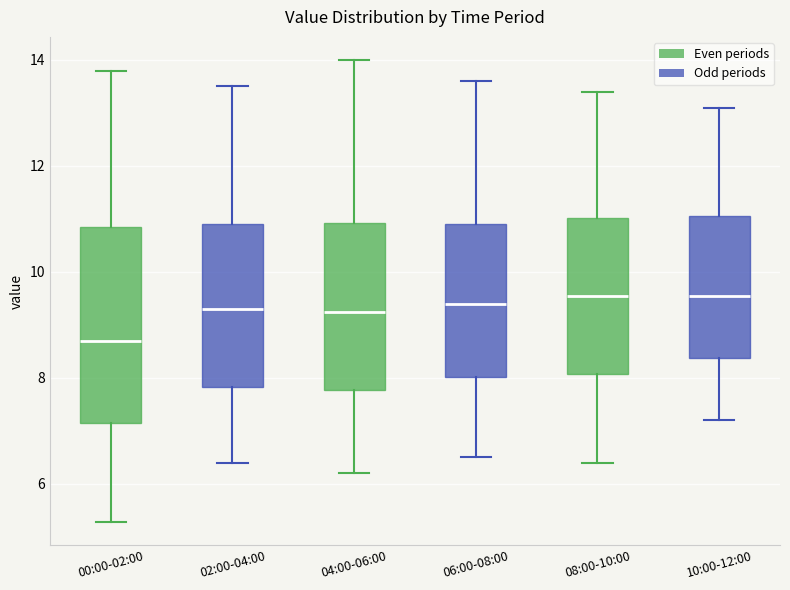

Which box is the tallest, from its lower edge to its upper edge?

00:00-02:00